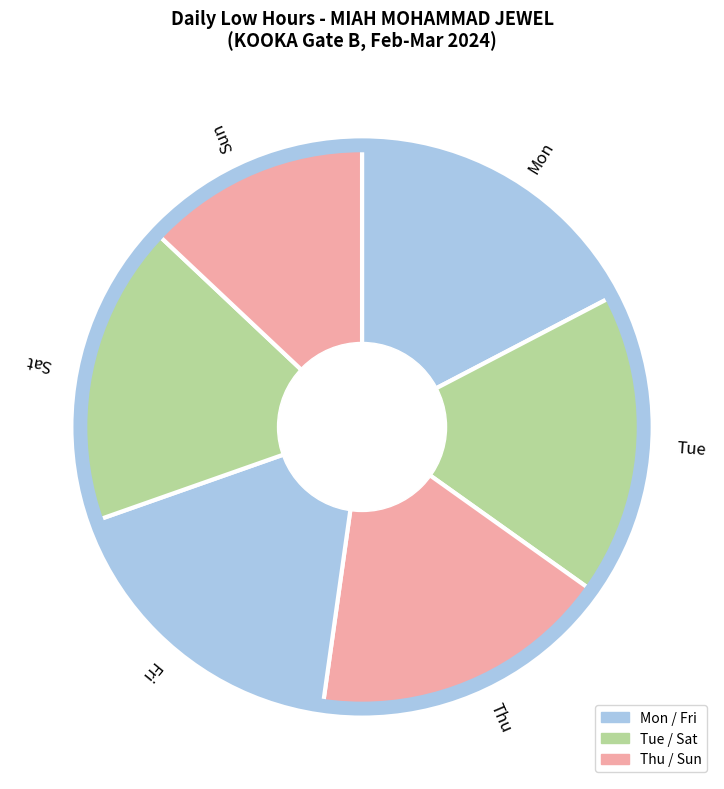

Is the sum of Fri and Thu greater than half?

No